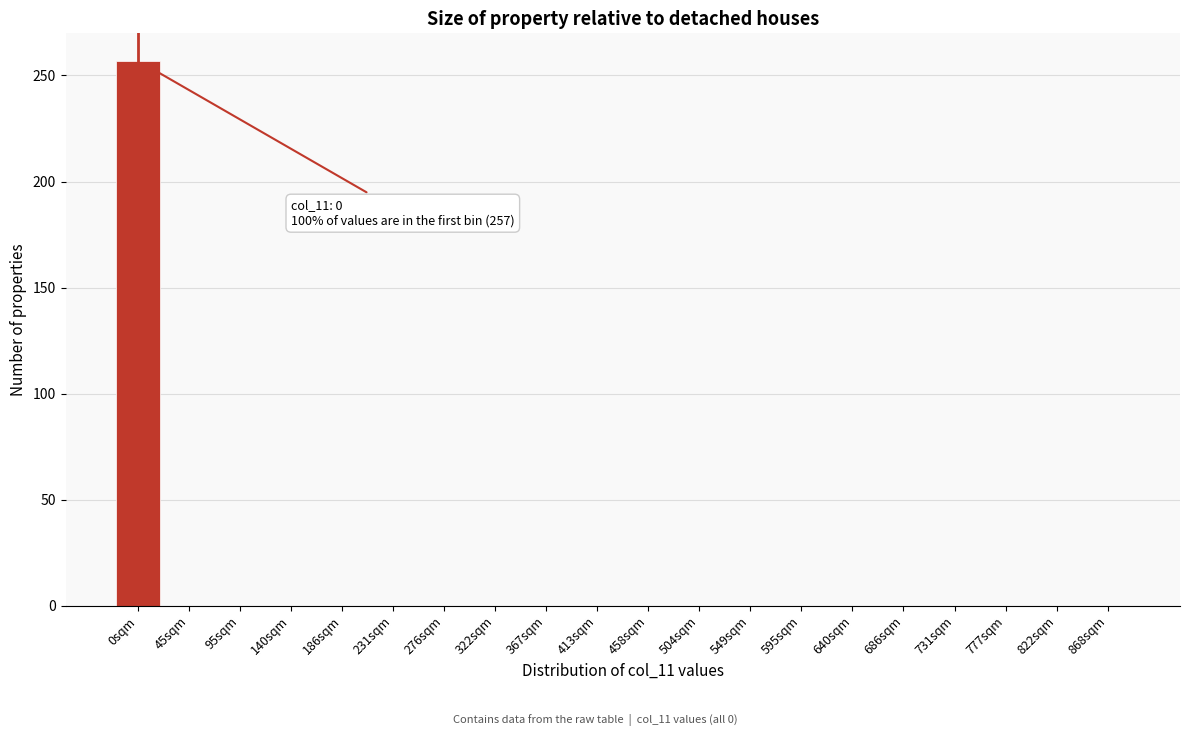

Reading right to left, what are all the values shown in this chart?

868sqm=0	822sqm=0	777sqm=0	731sqm=0	686sqm=0	640sqm=0	595sqm=0	549sqm=0	504sqm=0	458sqm=0	413sqm=0	367sqm=0	322sqm=0	276sqm=0	231sqm=0	186sqm=0	140sqm=0	95sqm=0	45sqm=0	0sqm=257